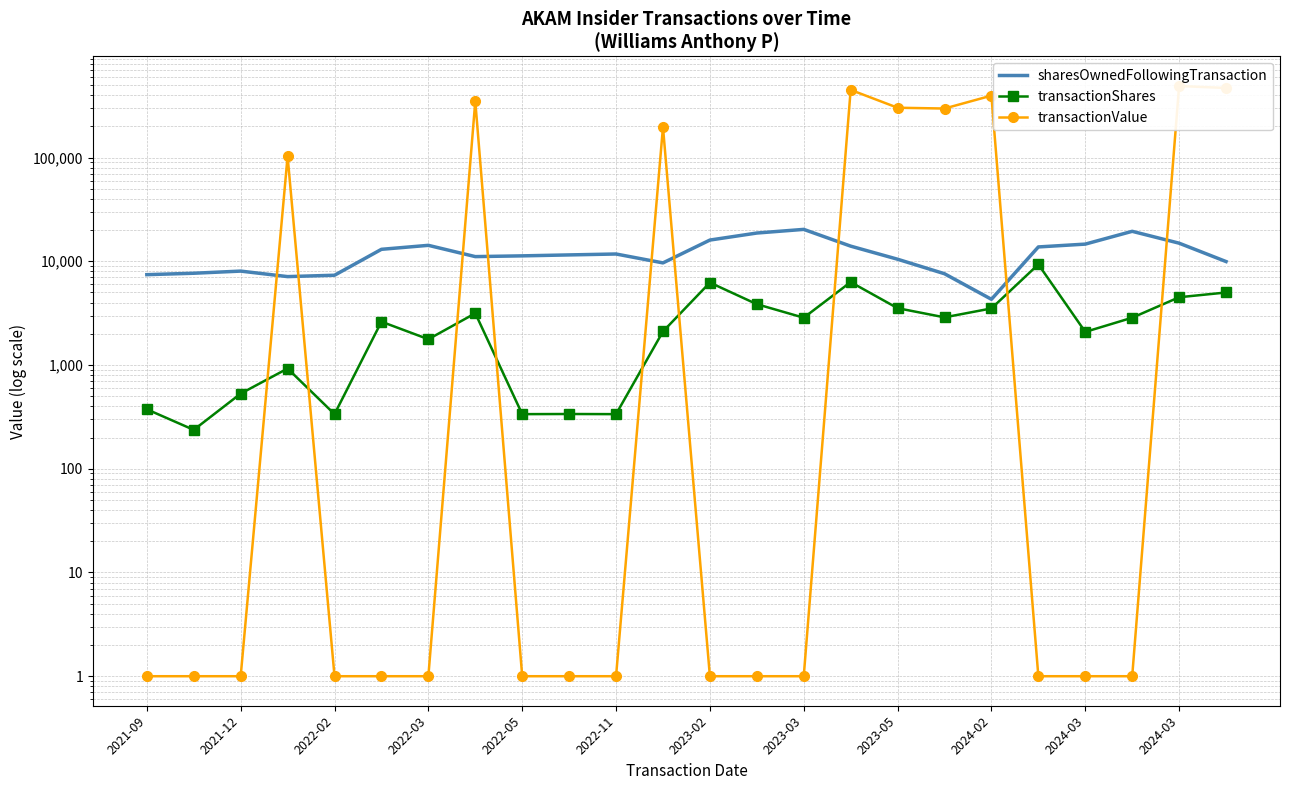

Is it true that transactionShares equals 6232 at 2023-02?

True